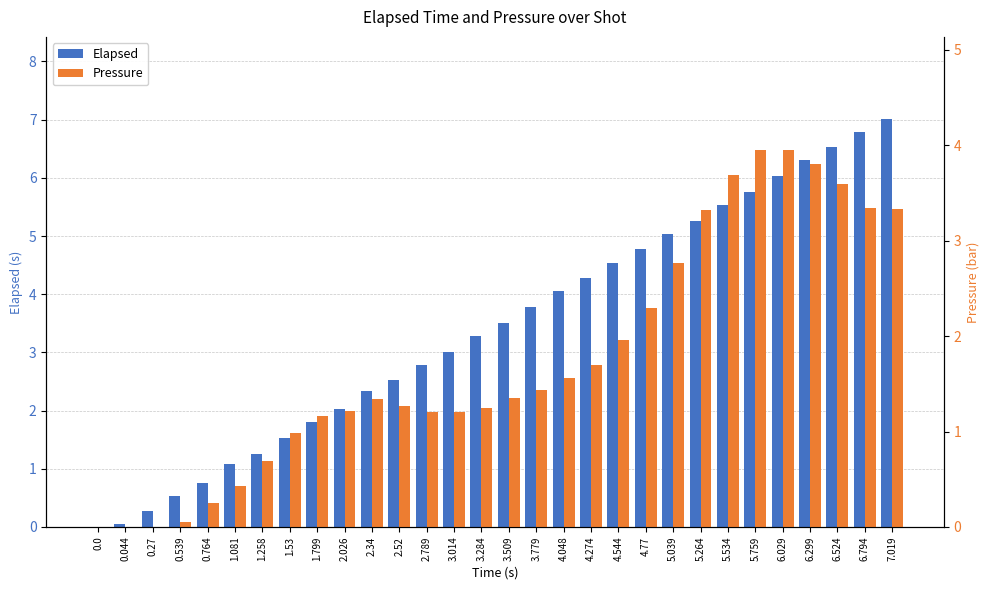

Is the value of Pressure at 0.539 greater than the value of Elapsed at 1.53?

No